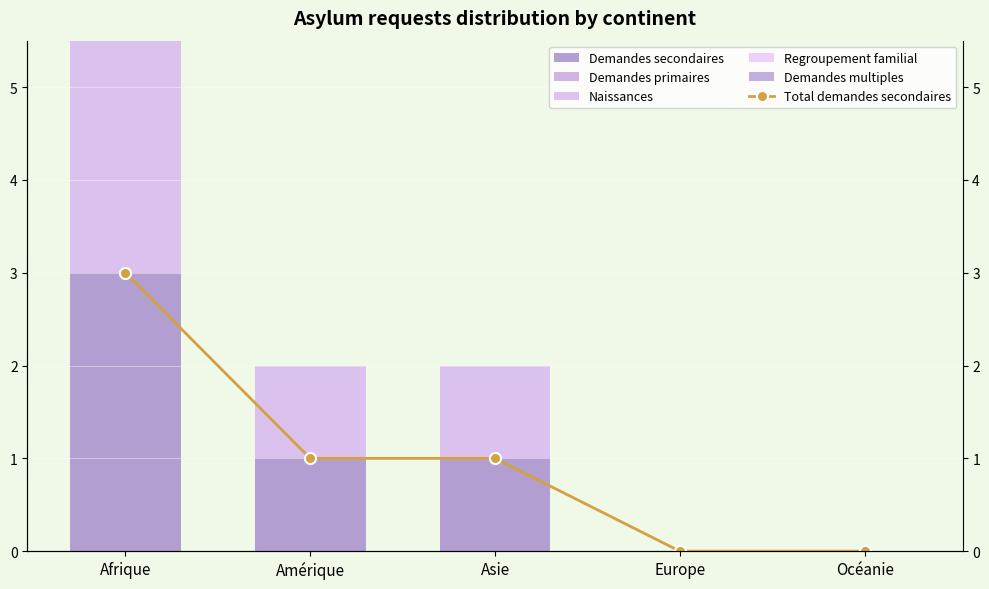

What is the spread (max minus min) of values at Amérique?

1